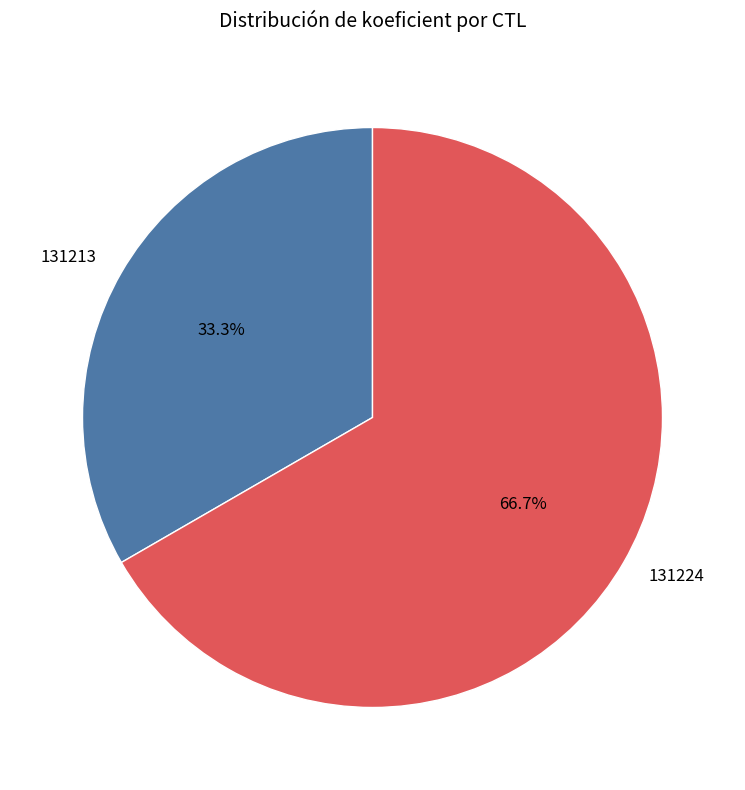

Combined, do 131224 and 131213 account for over 50%?

Yes